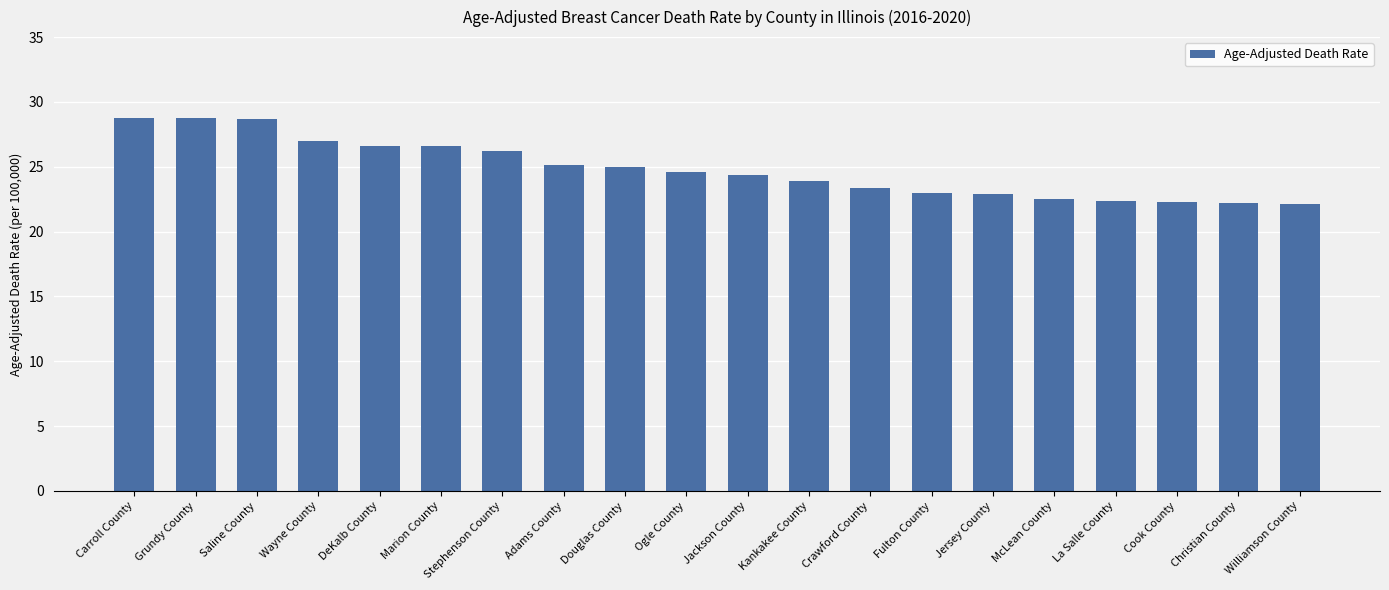

What is the value of the 8th bar from the left?

25.1